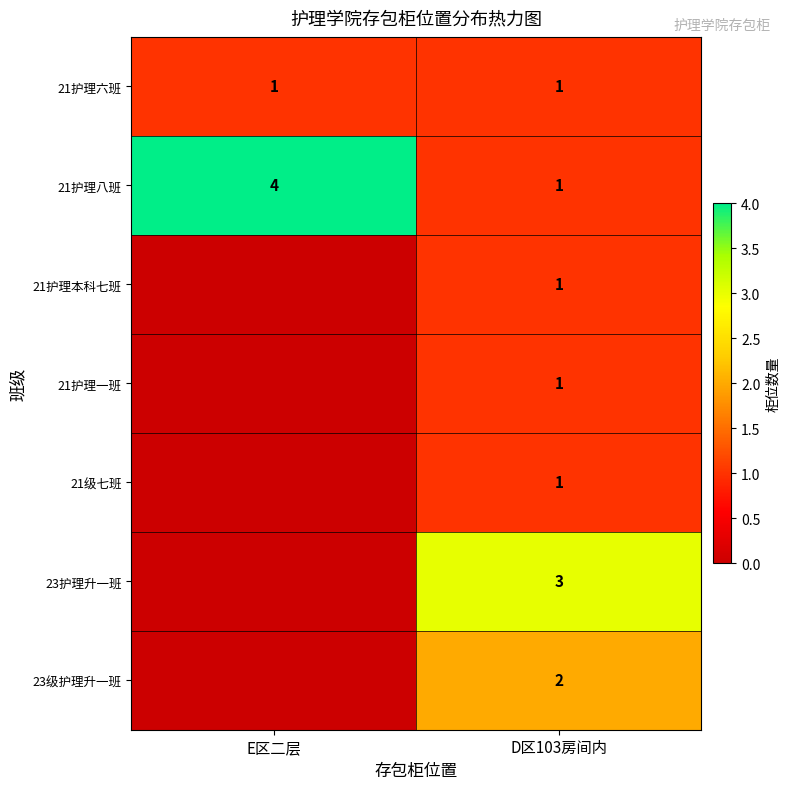

What is the total value across all series at D区103房间内?

10